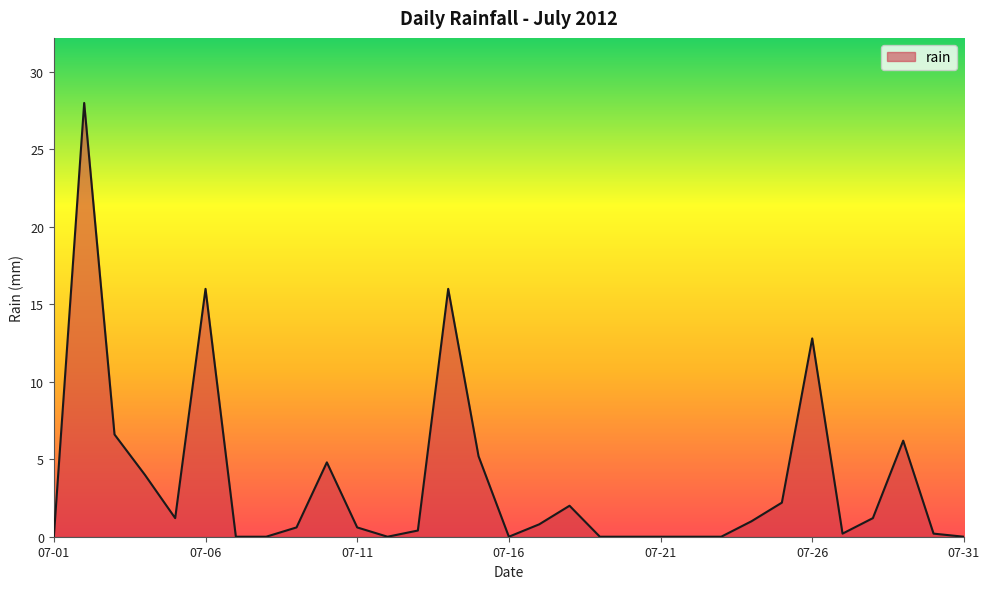

What is the maximum value shown in the chart?

28.0